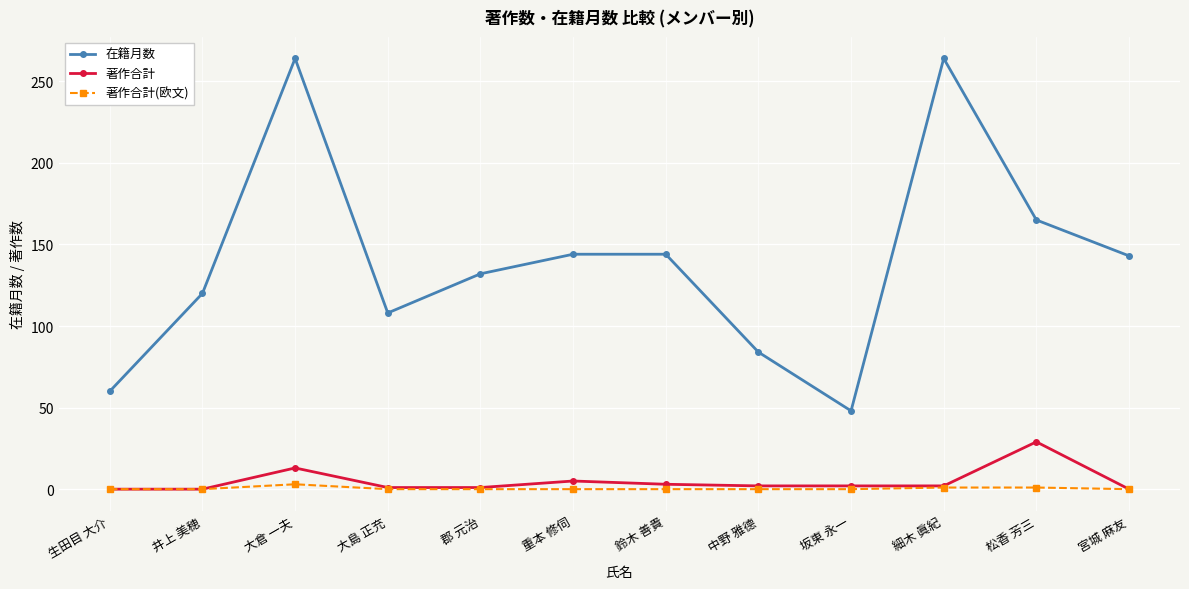

What is the spread (max minus min) of values at 細木 眞紀?

263